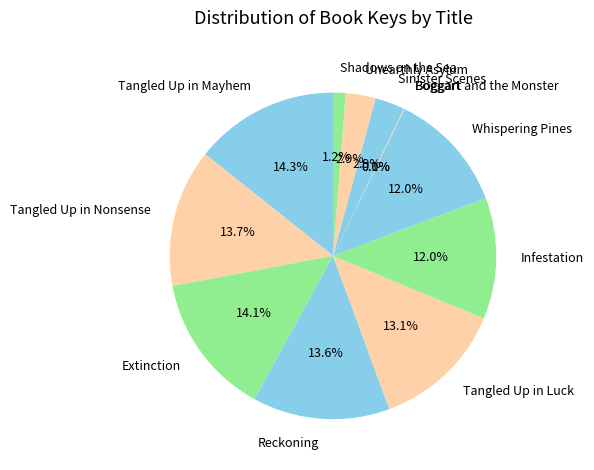

What percentage is NOT represented by Infestation?

88.0%